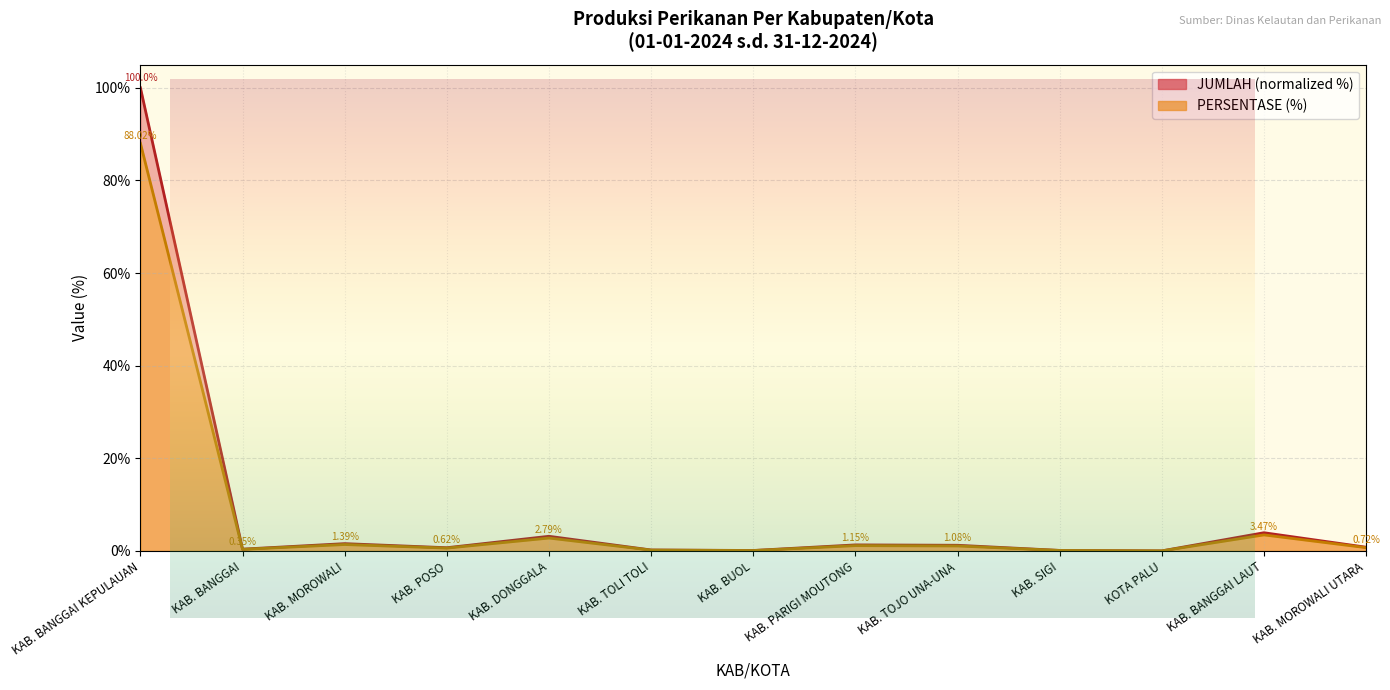

True or false: PERSENTASE has a value of 88.0 at KAB. BANGGAI KEPULAUAN.

True